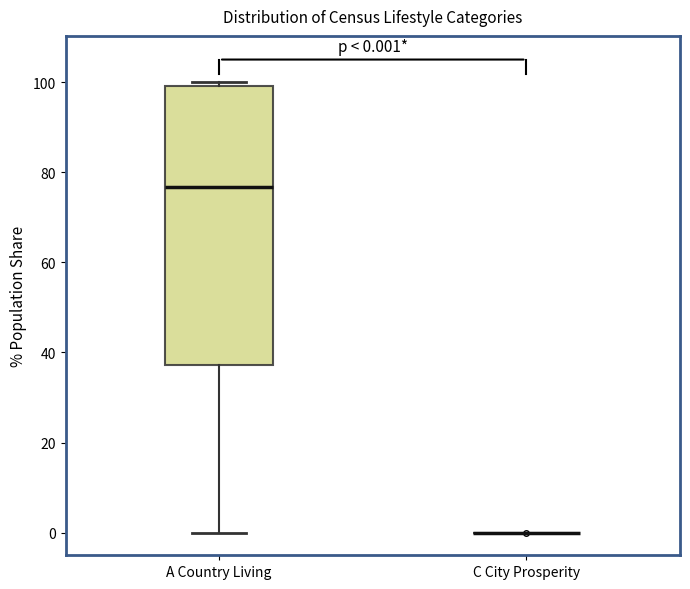

Comparing the boxes themselves (not the whiskers), which one is the tallest?

A Country Living